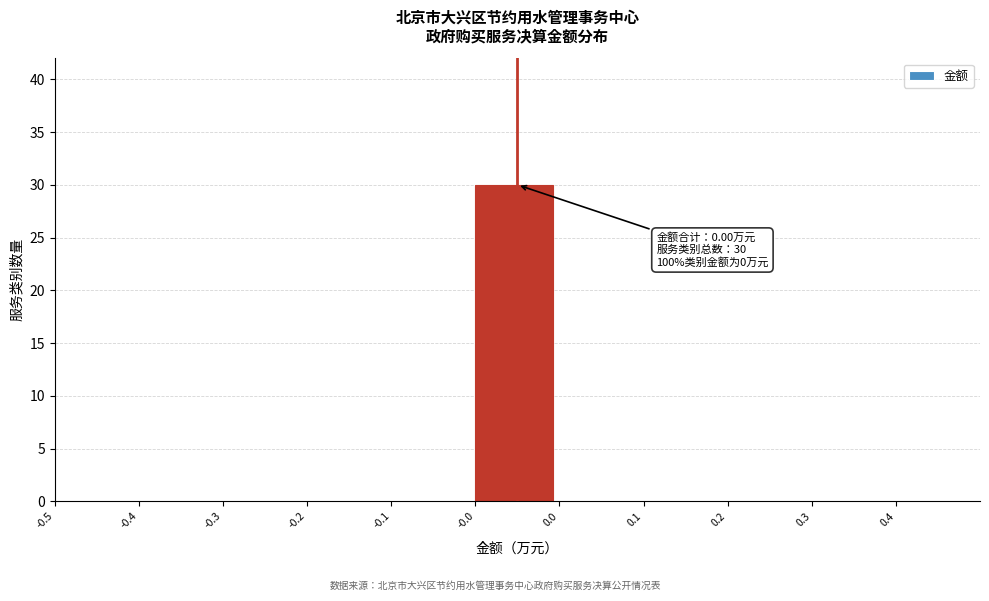

Reading left to right, extract all data points from this chart.

-0.5=0	-0.4=0	-0.3=0	-0.2=0	-0.1=0	-0.0=30	0.0=0	0.1=0	0.2=0	0.3=0	0.4=0